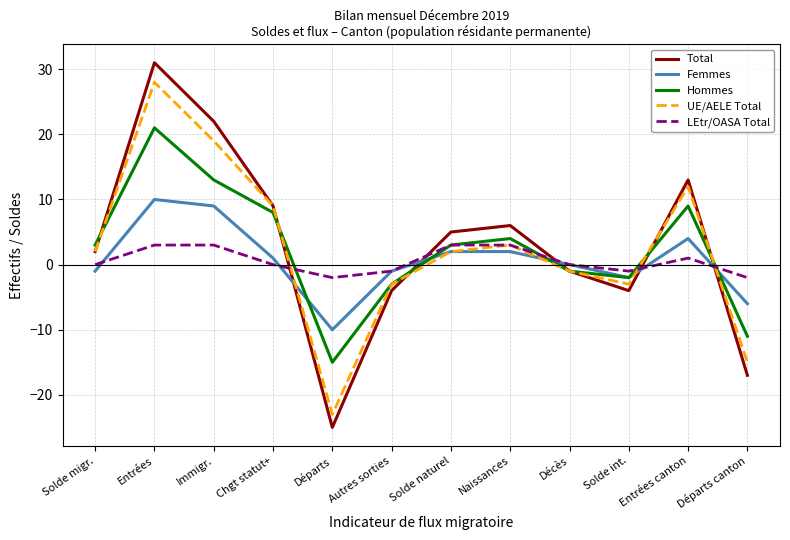

Between Départs and Naissances, which series saw the biggest shift?

Total